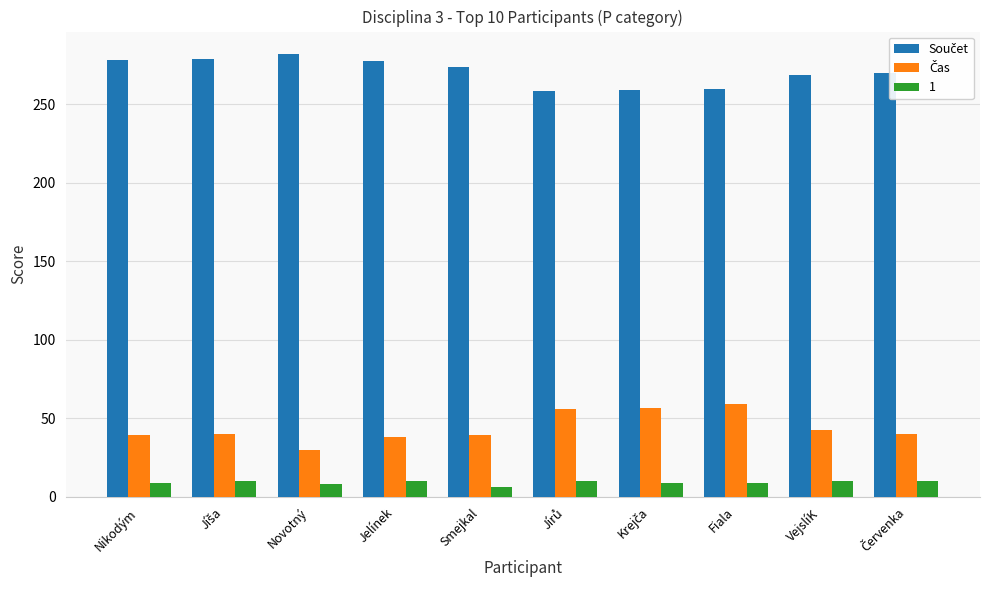

True or false: 1 has a value of 9.0 at Nikodým.

True